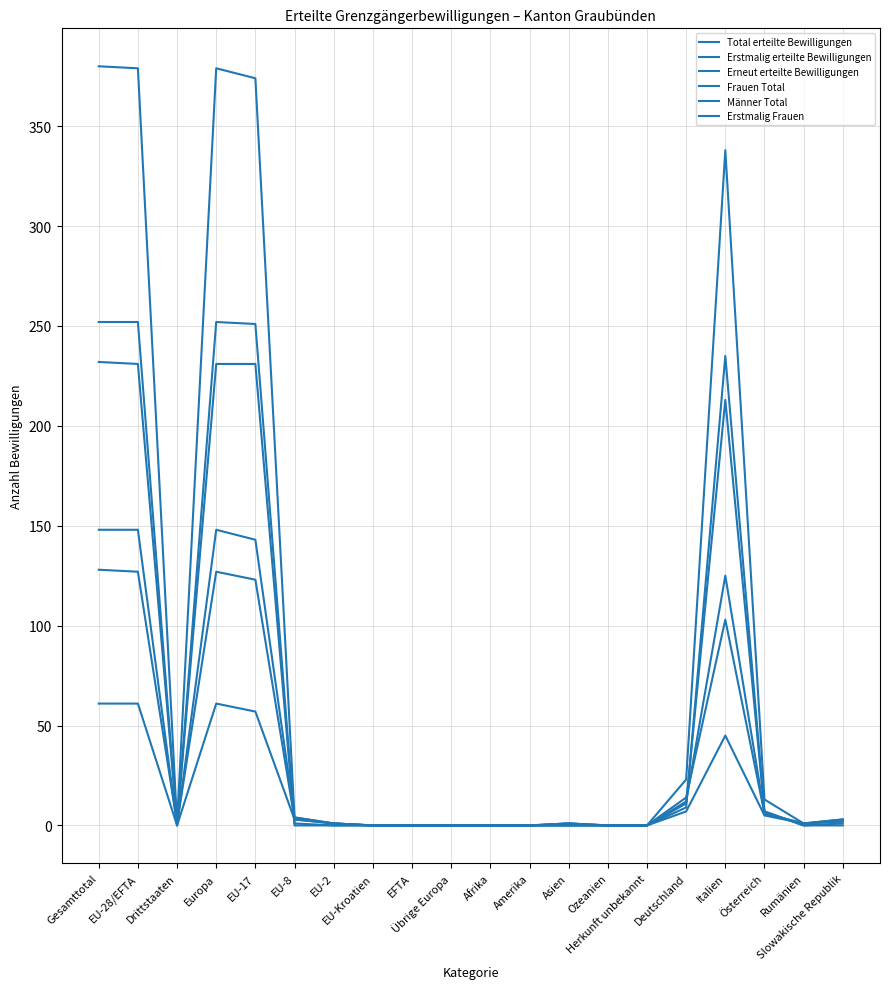

What is the label of the 20th point from the right?

Gesamttotal